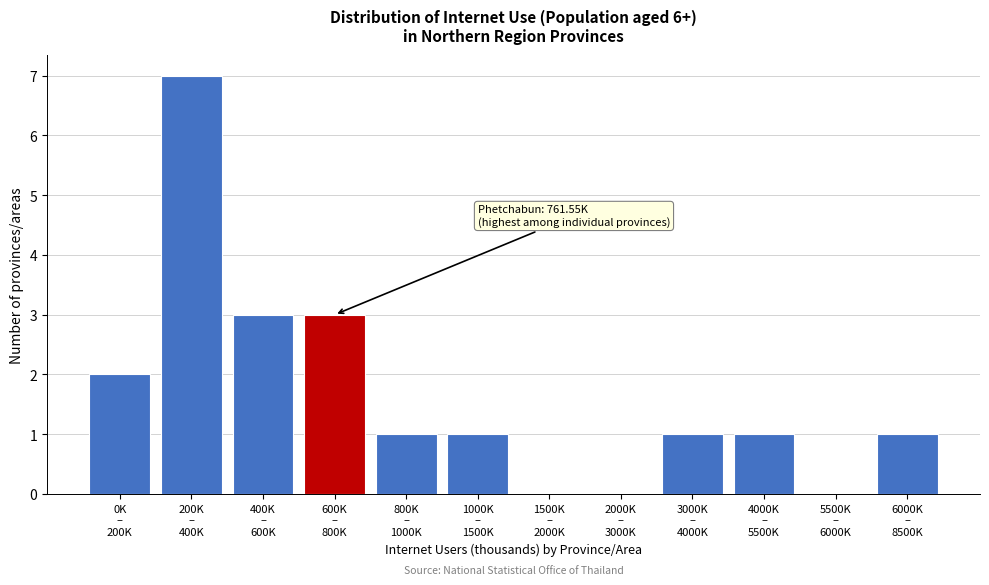

What is the maximum value shown in the chart?

7